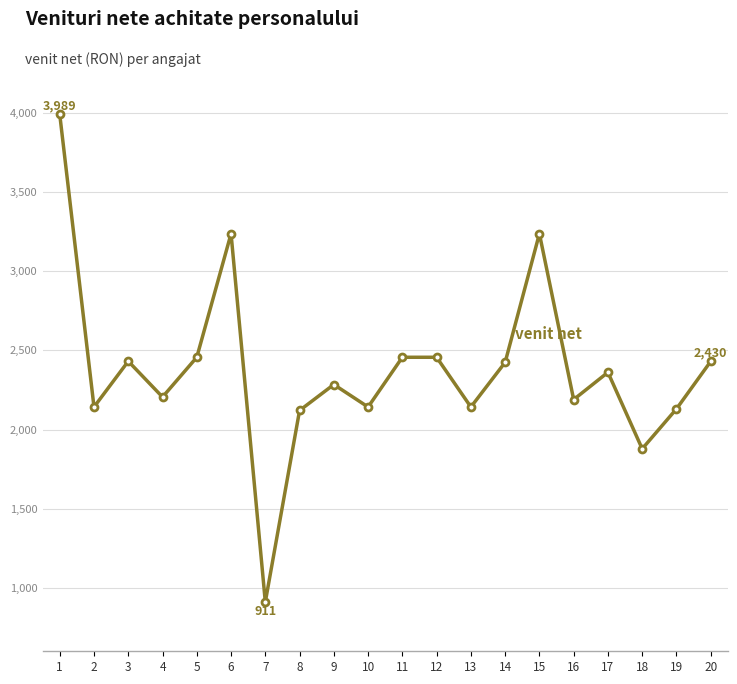

True or false: there are more than 1 points higher than both neighbors.

True